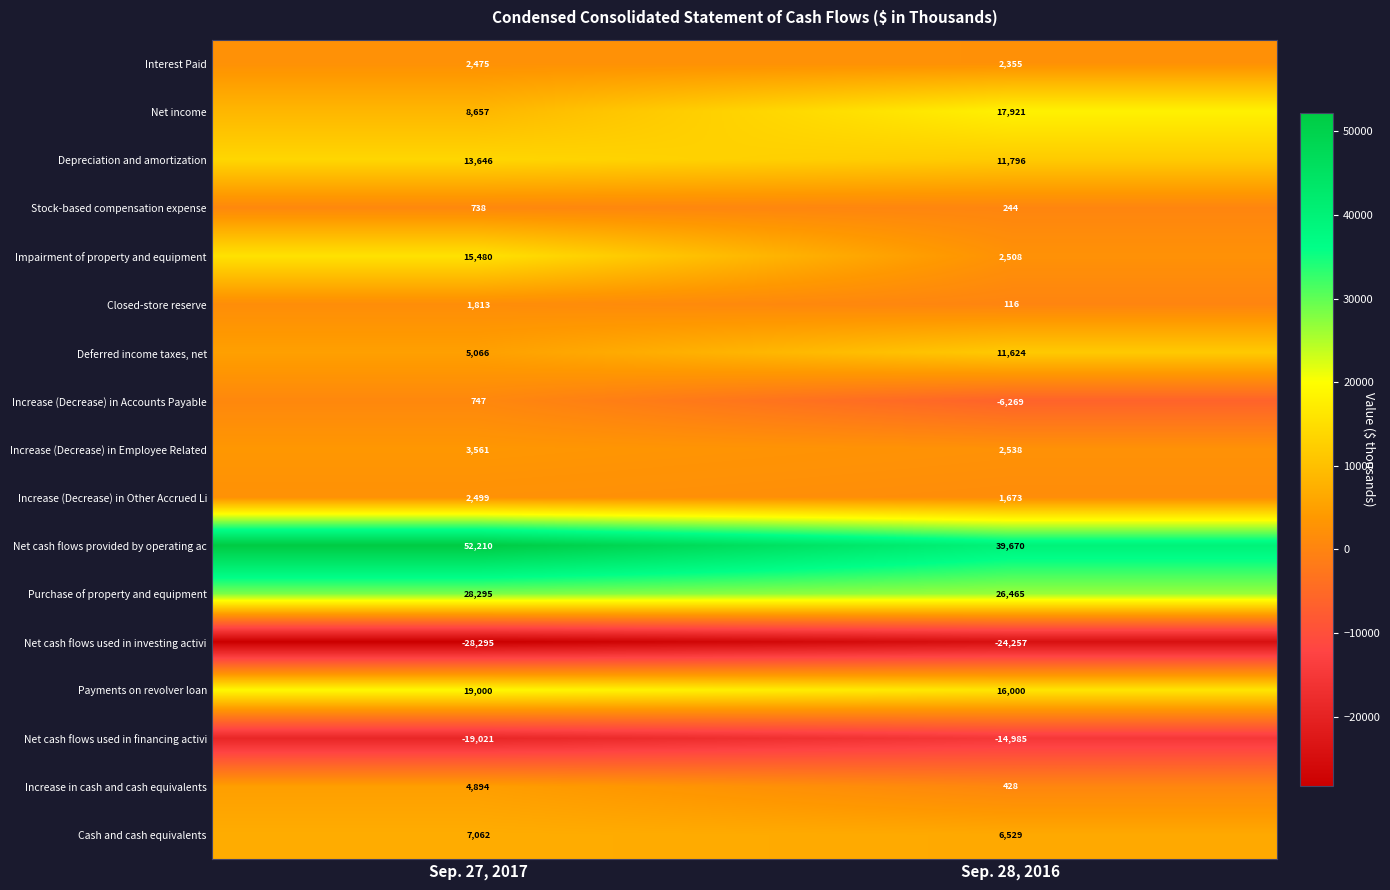

Rank the series by their maximum value, from highest to lowest.

Net cash flows provided by operating ac, Purchase of property and equipment, Payments on revolver loan, Net income, Impairment of property and equipment, Depreciation and amortization, Deferred income taxes, net, Cash and cash equivalents, Increase in cash and cash equivalents, Increase (Decrease) in Employee Related, Increase (Decrease) in Other Accrued Li, Interest Paid, Closed-store reserve, Increase (Decrease) in Accounts Payable, Stock-based compensation expense, Net cash flows used in financing activi, Net cash flows used in investing activi